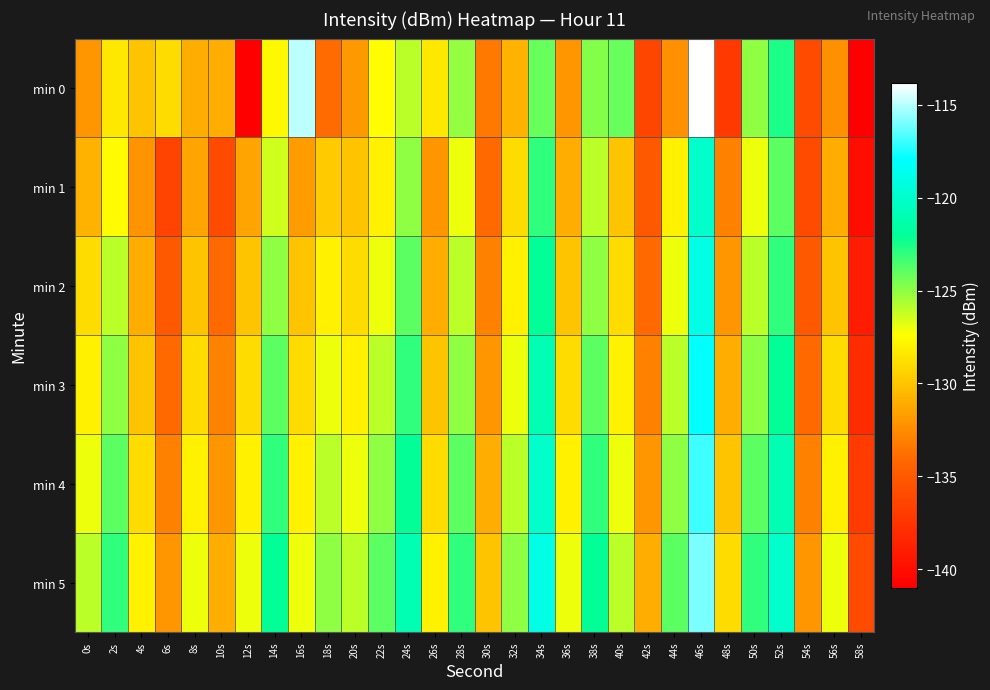

Reading left to right, what are all the values shown in this chart?

min 0: 0s=-132.0	2s=-128.5	4s=-130.0	6s=-129.0	8s=-131.0	10s=-131.0	12s=-141.0	14s=-127.7	16s=-114.9	18s=-133.9	20s=-131.9	22s=-127.5	24s=-126.0	26s=-128.4	28s=-125.2	30s=-133.3	32s=-130.8	34s=-124.2	36s=-132.0	38s=-124.8	40s=-124.2	42s=-136.3	44s=-132.3	46s=-113.8	48s=-137.1	50s=-125.0	52s=-122.5	54s=-136.0	56s=-132.3	58s=-141.0
min 1: 0s=-130.7	2s=-127.5	4s=-132.1	6s=-136.5	8s=-131.4	10s=-136.0	12s=-131.4	14s=-126.4	16s=-131.7	18s=-129.6	20s=-130.0	22s=-128.0	24s=-125.0	26s=-132.0	28s=-127.0	30s=-134.0	32s=-129.0	34s=-123.0	36s=-131.0	38s=-126.0	40s=-130.0	42s=-135.0	44s=-128.0	46s=-120.0	48s=-133.0	50s=-127.0	52s=-124.0	54s=-136.0	56s=-131.0	58s=-140.0
min 2: 0s=-129.0	2s=-126.0	4s=-131.0	6s=-135.0	8s=-130.0	10s=-134.0	12s=-130.0	14s=-125.0	16s=-130.0	18s=-128.0	20s=-129.0	22s=-127.0	24s=-124.0	26s=-131.0	28s=-126.0	30s=-133.0	32s=-128.0	34s=-122.0	36s=-130.0	38s=-125.0	40s=-129.0	42s=-134.0	44s=-127.0	46s=-119.0	48s=-132.0	50s=-126.0	52s=-123.0	54s=-135.0	56s=-130.0	58s=-139.0
min 3: 0s=-128.0	2s=-125.0	4s=-130.0	6s=-134.0	8s=-129.0	10s=-133.0	12s=-129.0	14s=-124.0	16s=-129.0	18s=-127.0	20s=-128.0	22s=-126.0	24s=-123.0	26s=-130.0	28s=-125.0	30s=-132.0	32s=-127.0	34s=-121.0	36s=-129.0	38s=-124.0	40s=-128.0	42s=-133.0	44s=-126.0	46s=-118.0	48s=-131.0	50s=-125.0	52s=-122.0	54s=-134.0	56s=-129.0	58s=-138.0
min 4: 0s=-127.0	2s=-124.0	4s=-129.0	6s=-133.0	8s=-128.0	10s=-132.0	12s=-128.0	14s=-123.0	16s=-128.0	18s=-126.0	20s=-127.0	22s=-125.0	24s=-122.0	26s=-129.0	28s=-124.0	30s=-131.0	32s=-126.0	34s=-120.0	36s=-128.0	38s=-123.0	40s=-127.0	42s=-132.0	44s=-125.0	46s=-117.0	48s=-130.0	50s=-124.0	52s=-121.0	54s=-133.0	56s=-128.0	58s=-137.0
min 5: 0s=-126.0	2s=-123.0	4s=-128.0	6s=-132.0	8s=-127.0	10s=-131.0	12s=-127.0	14s=-122.0	16s=-127.0	18s=-125.0	20s=-126.0	22s=-124.0	24s=-121.0	26s=-128.0	28s=-123.0	30s=-130.0	32s=-125.0	34s=-119.0	36s=-127.0	38s=-122.0	40s=-126.0	42s=-131.0	44s=-124.0	46s=-116.0	48s=-129.0	50s=-123.0	52s=-120.0	54s=-132.0	56s=-127.0	58s=-136.0